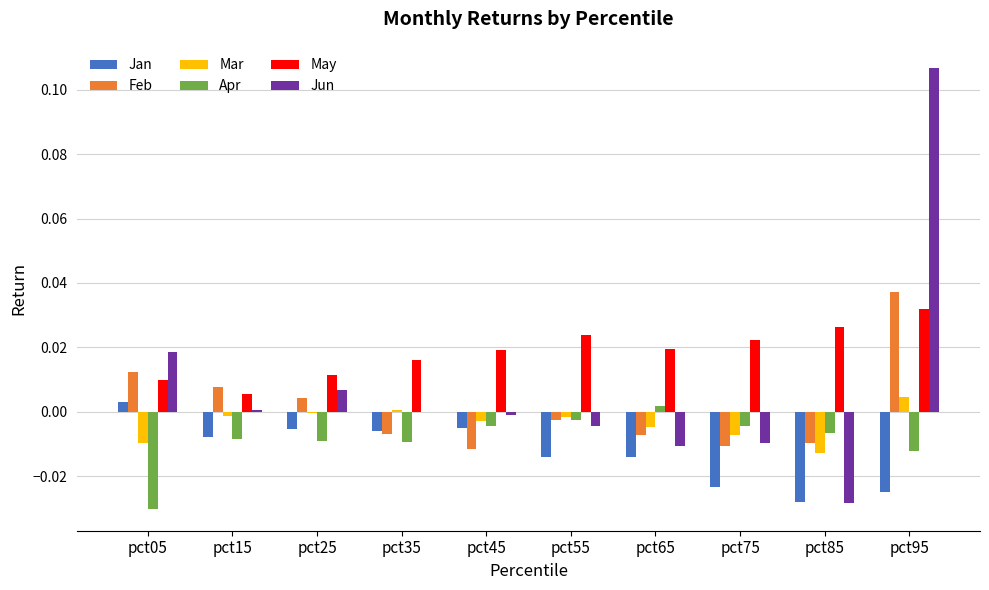

How many categories are shown in the chart?

10